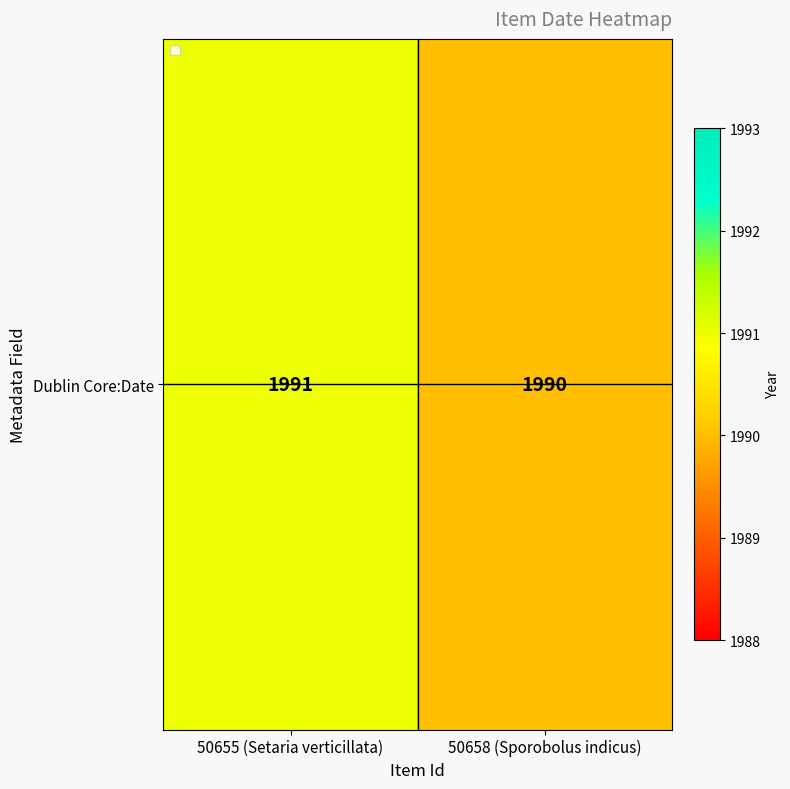

Reading left to right, transcribe all the data shown in this chart.

1991	1990